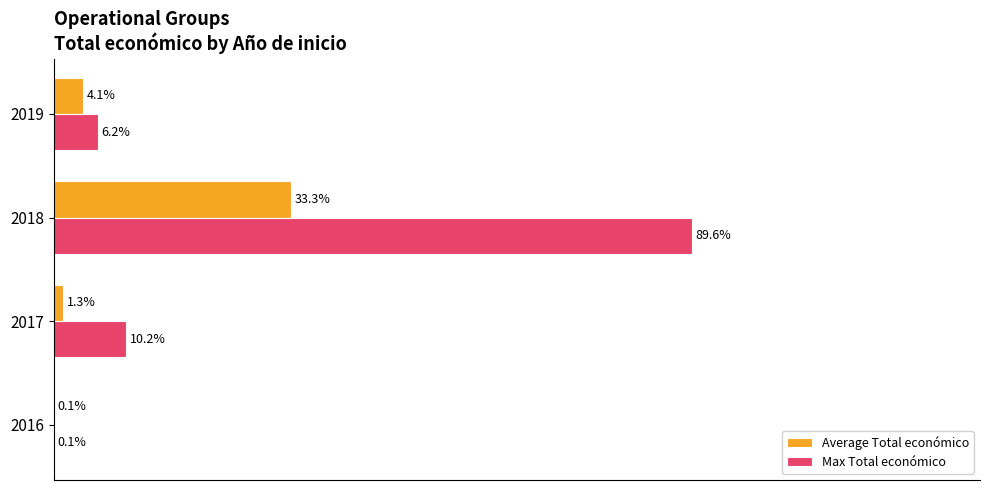

What are all the series names shown in the legend?

Average Total económico, Max Total económico